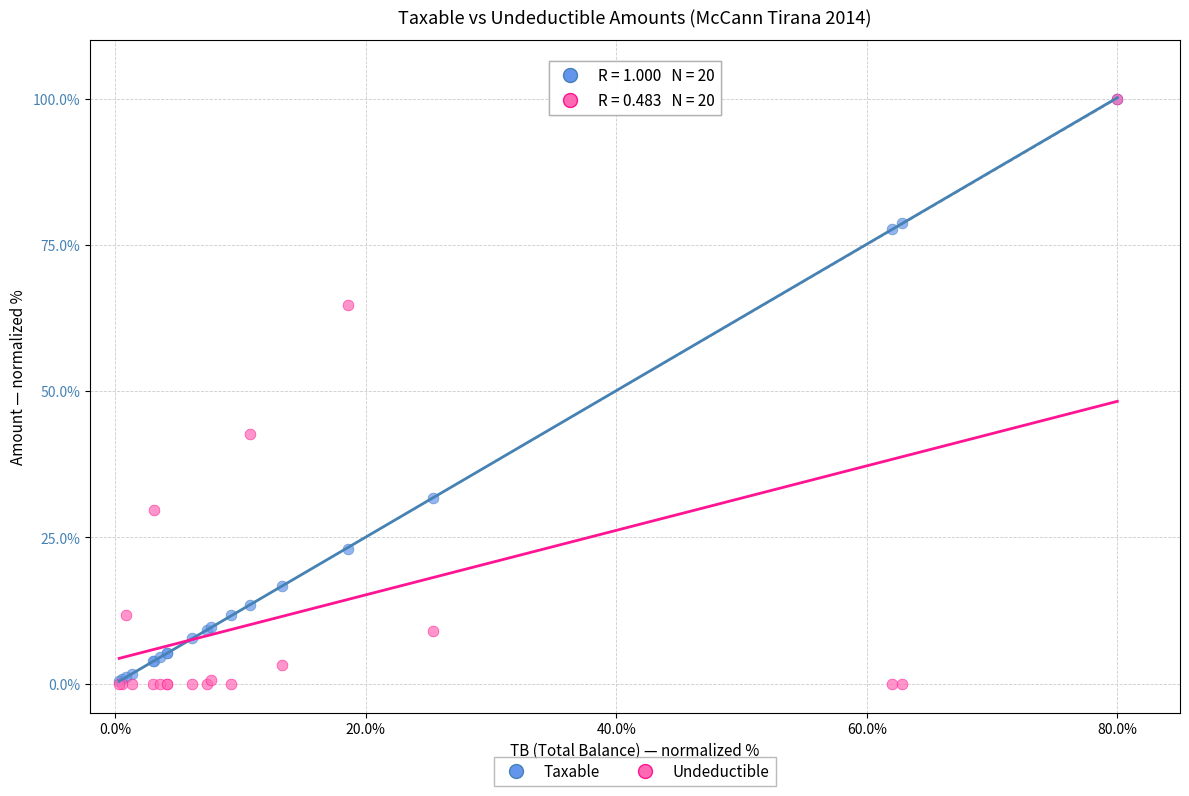

In the Taxable series, what Y value is closest to 50?

31.8